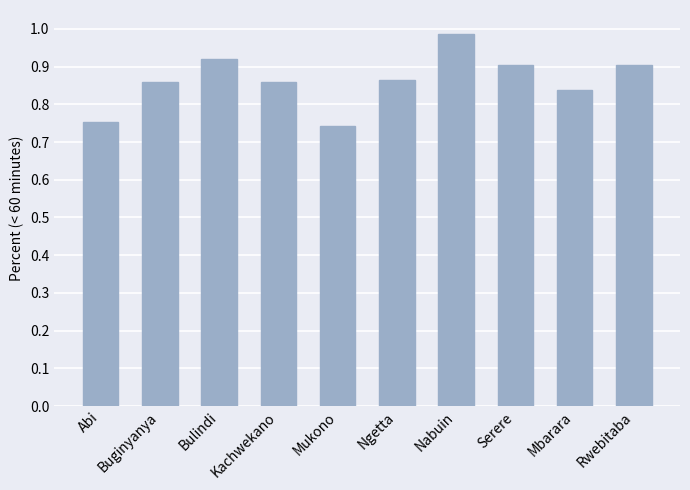

What position from the left is Rwebitaba?

10